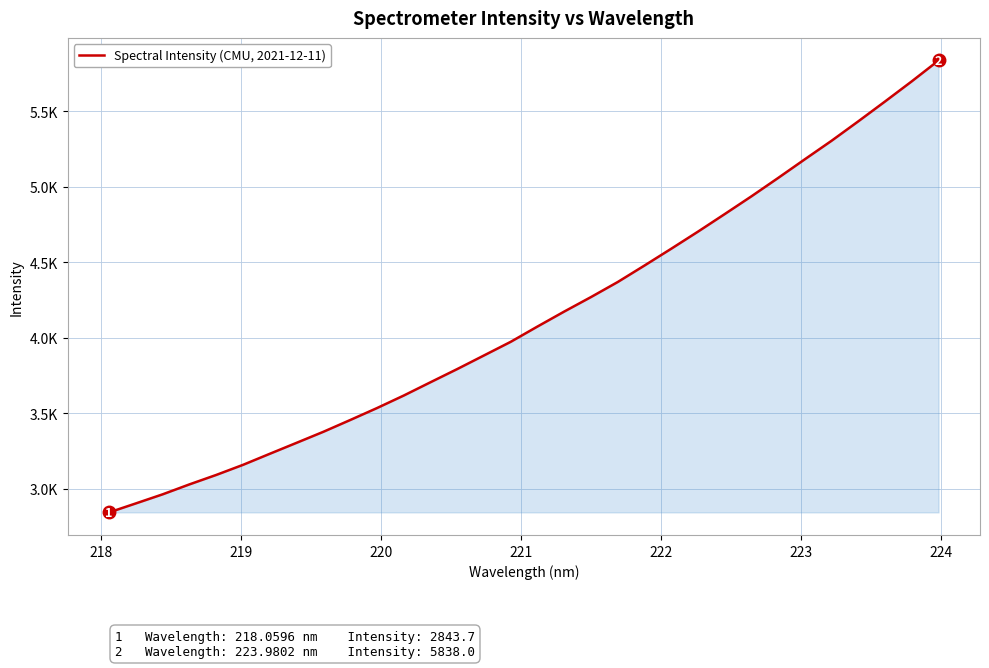

What is the value of the 20th point from the left?

4370.1